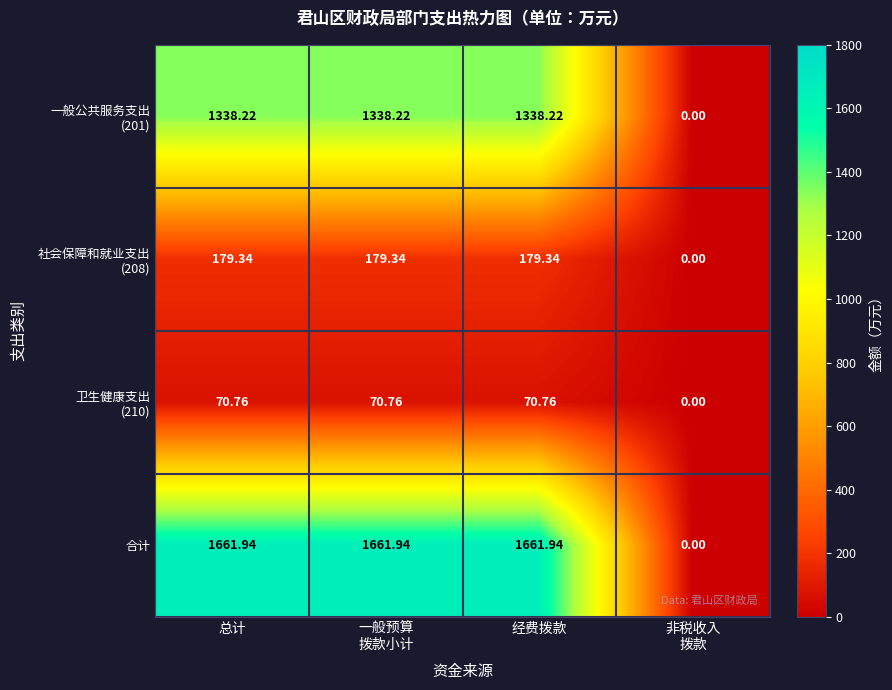

At which label does 合计 first exceed 1661?

总计